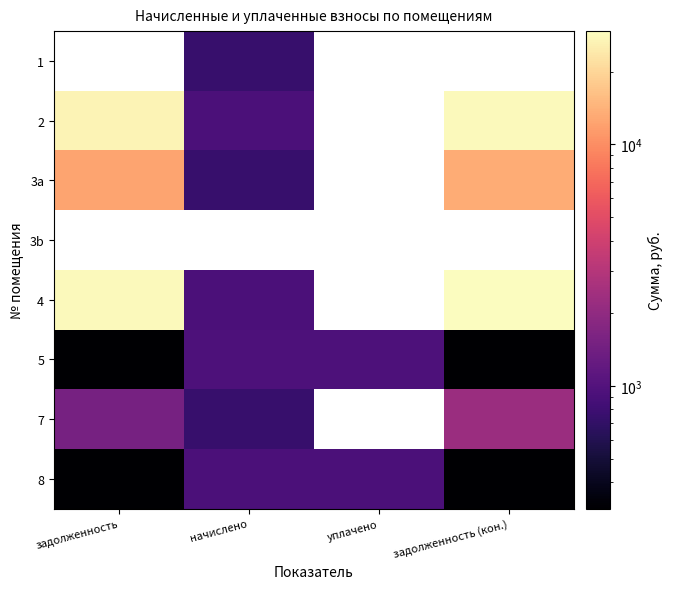

Which category has the highest value across all series?

задолженность (кон.)